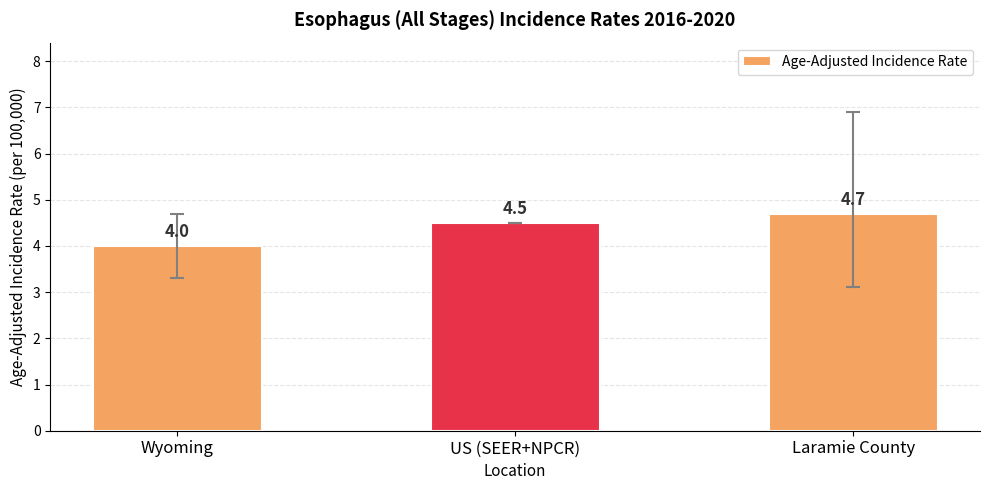

The chart shows a value of 4.7 at Laramie County. True or false?

True